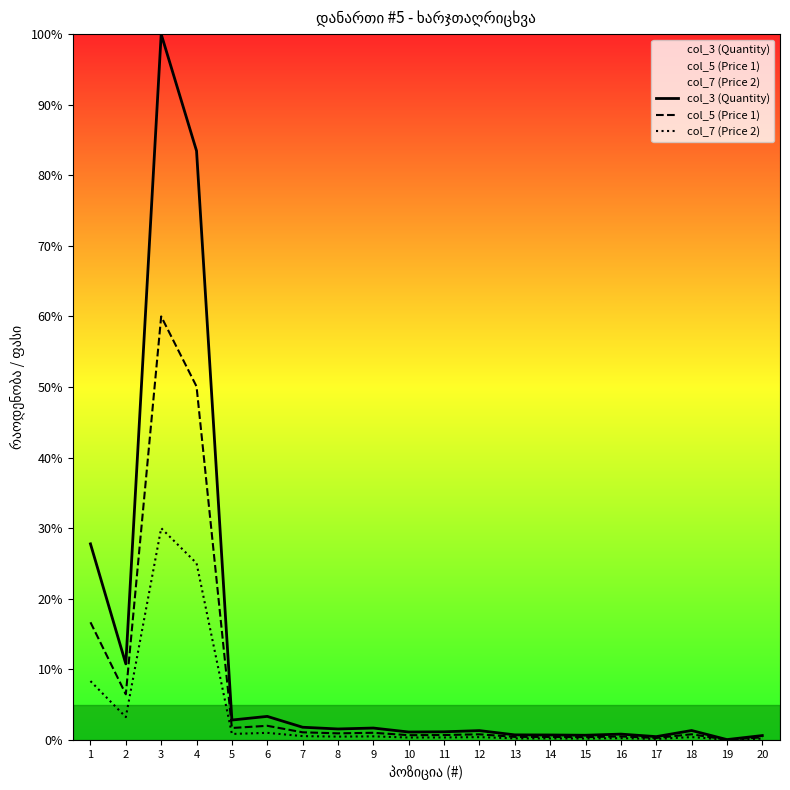

At which category is the sum across all series the highest?

3